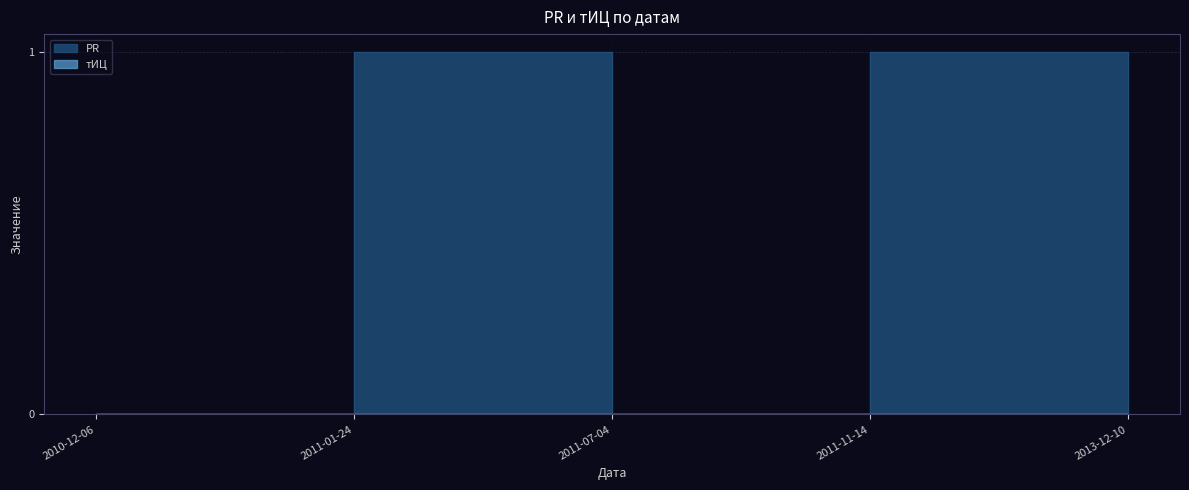

True or false: there are more than 2 points higher than both neighbors.

False